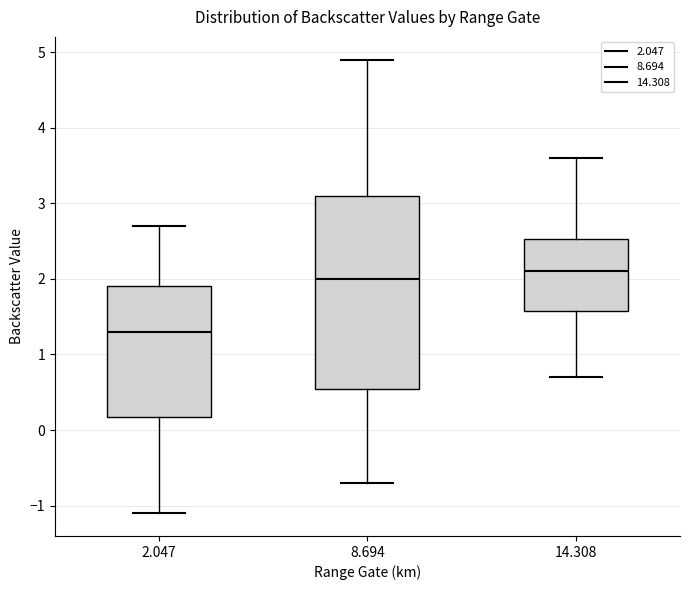

Where does the upper whisker of the box at x = 8.694 end on the y-axis? The values are not printed on the chart, so give them approximately, as read against the axis.

4.9